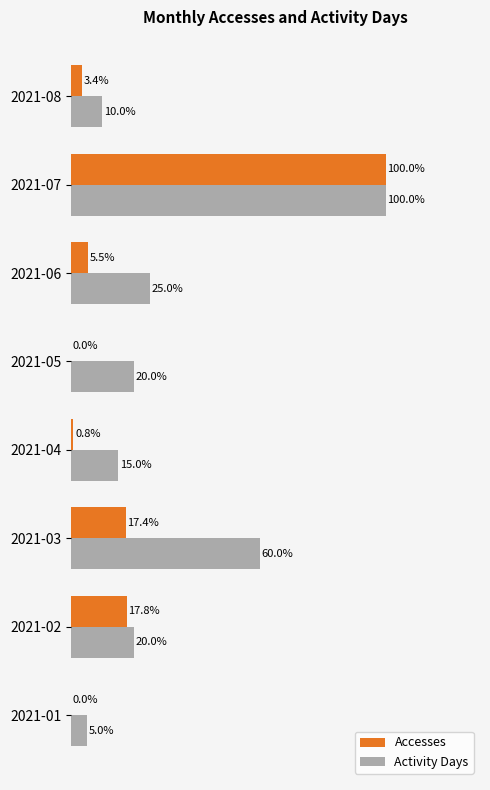

Where is Accesses nearest to the value 50?

2021-02